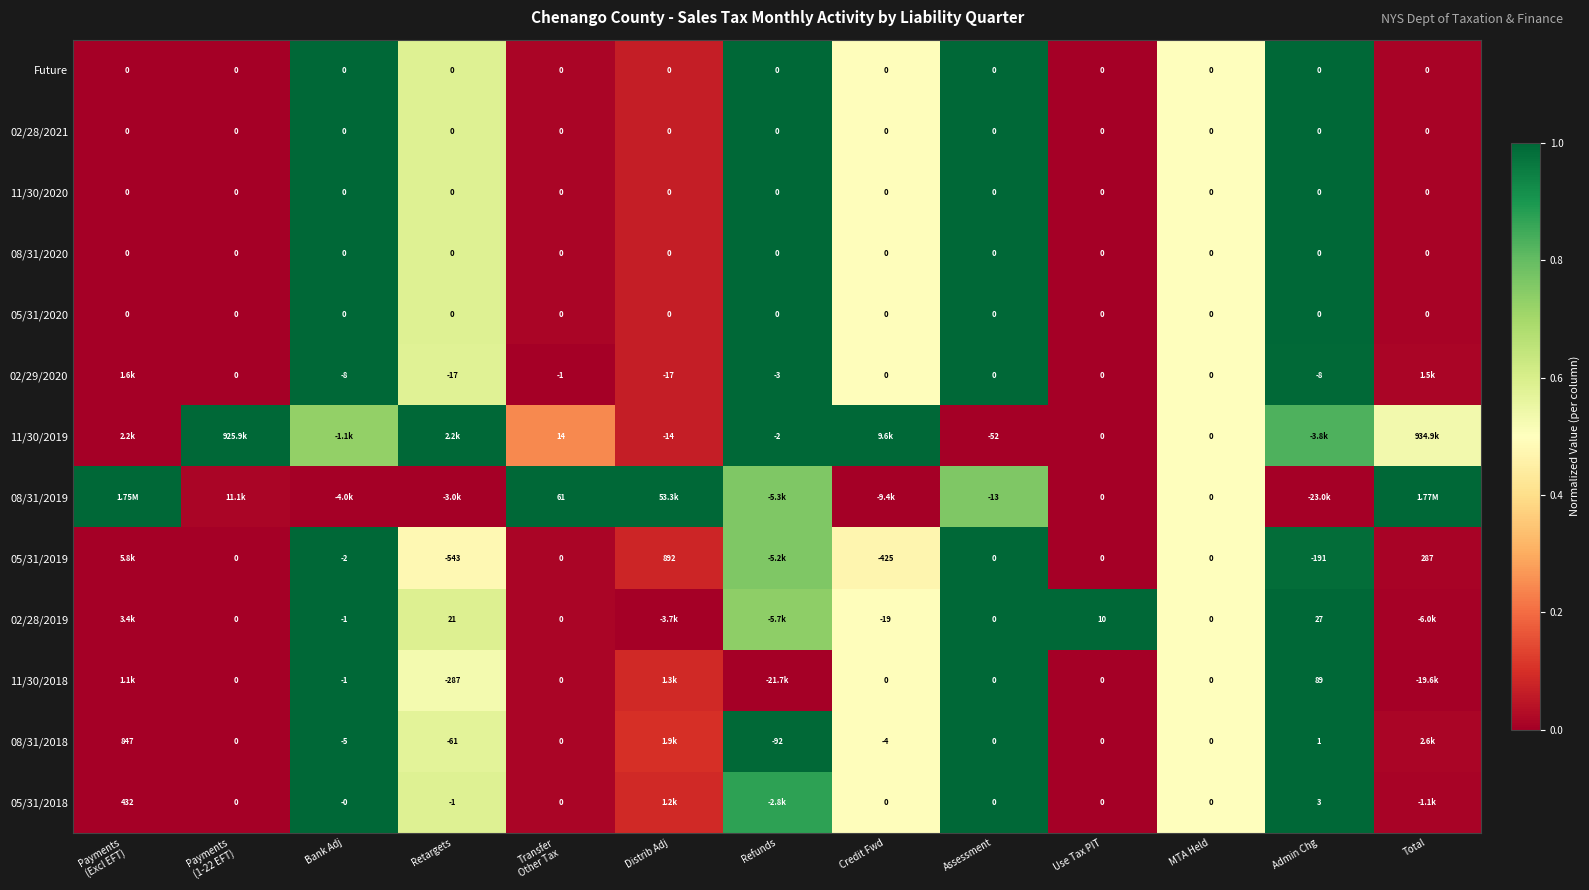

What is the difference between the maximum and minimum values in the 11/30/2019 series?

1.0